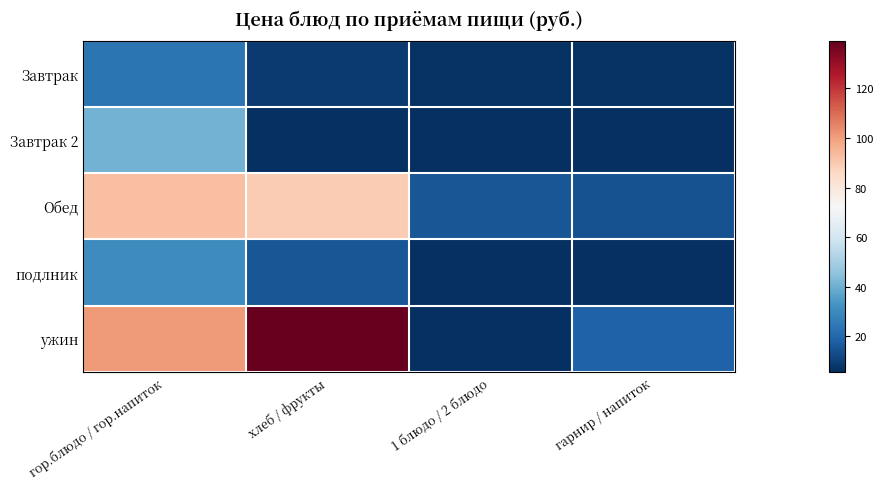

Rank the series by their maximum value, from lowest to highest.

Завтрак, подлник, Завтрак 2, Обед, ужин